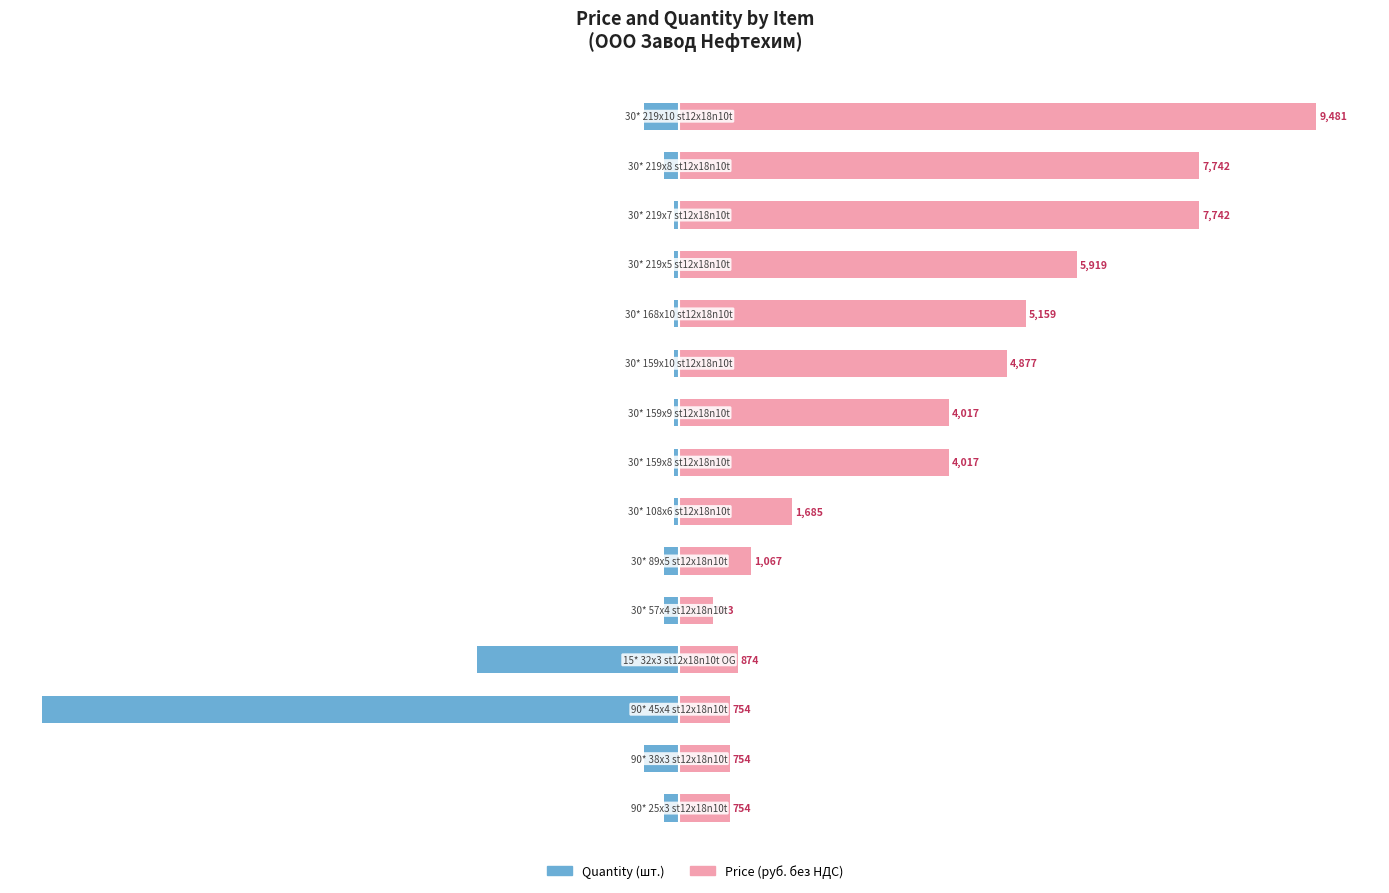

Are the bars horizontal?

Yes